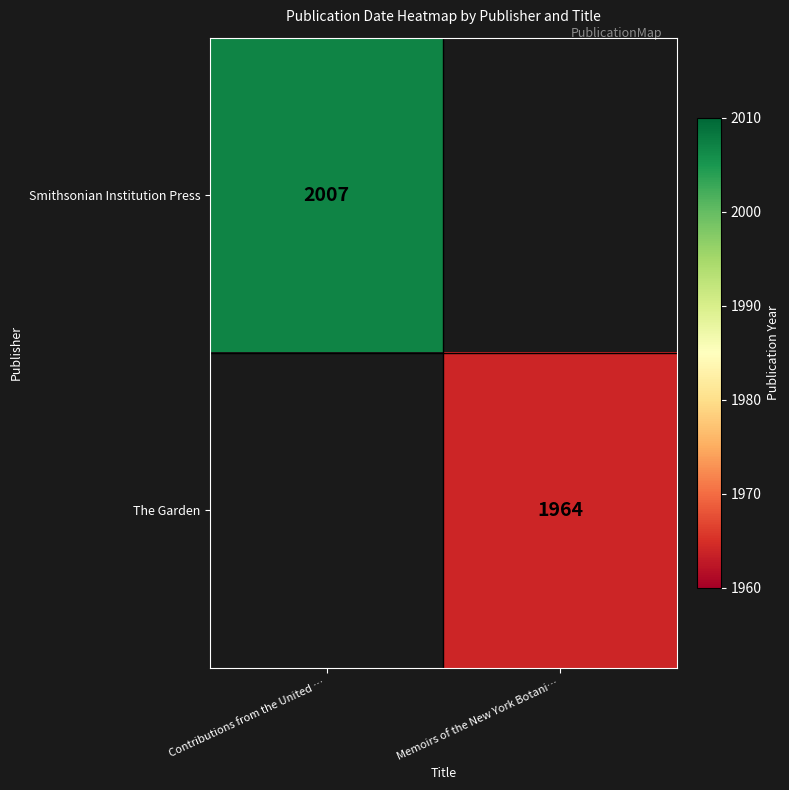

The value of Smithsonian Institution Press at Contributions from the United … is 2007. True or false?

True